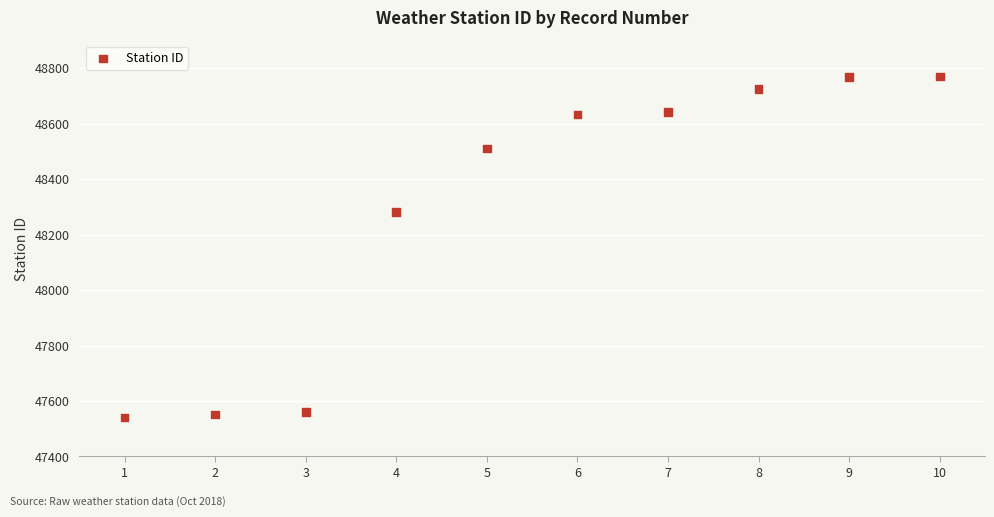

What is the average Y value?

48298